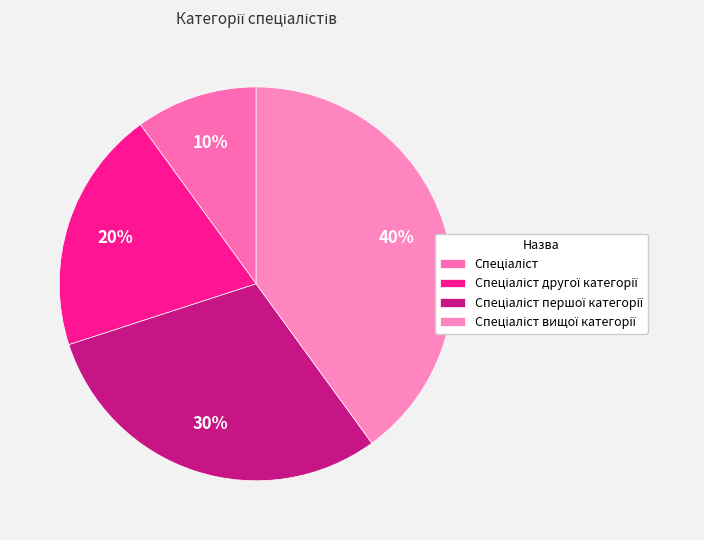

Which slice is the smallest?

Спеціаліст